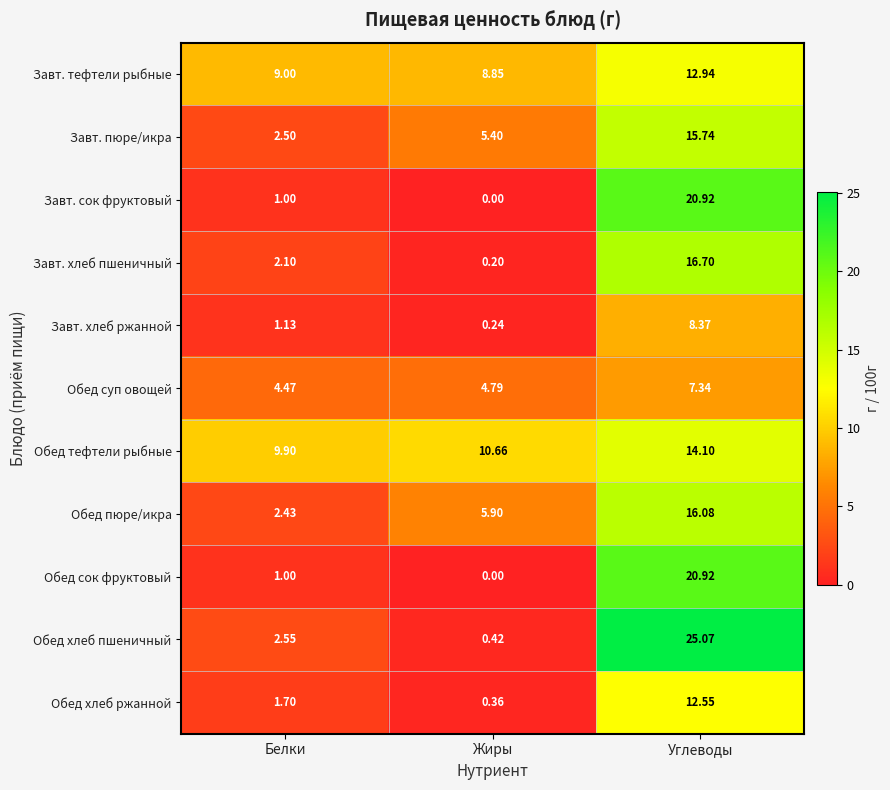

At which label is Завт. сок фруктовый closest to 10?

Белки